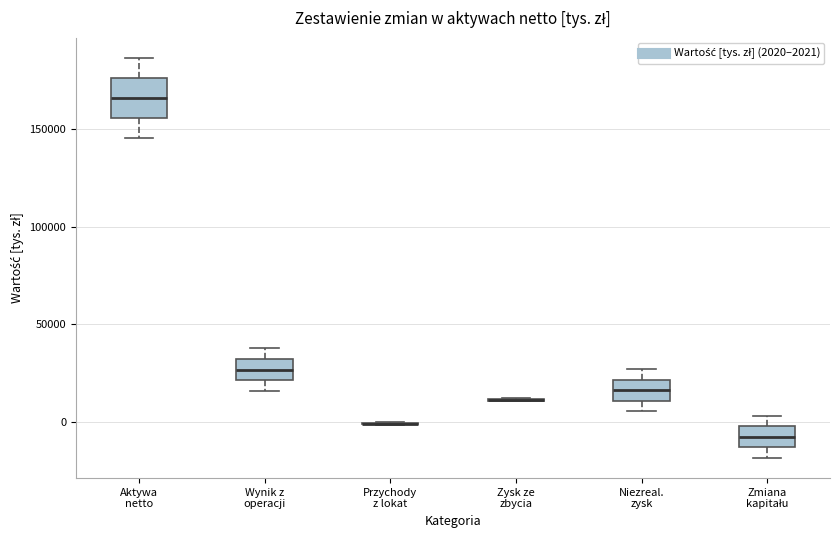

Comparing the boxes themselves (not the whiskers), which one is the tallest?

Aktywa netto